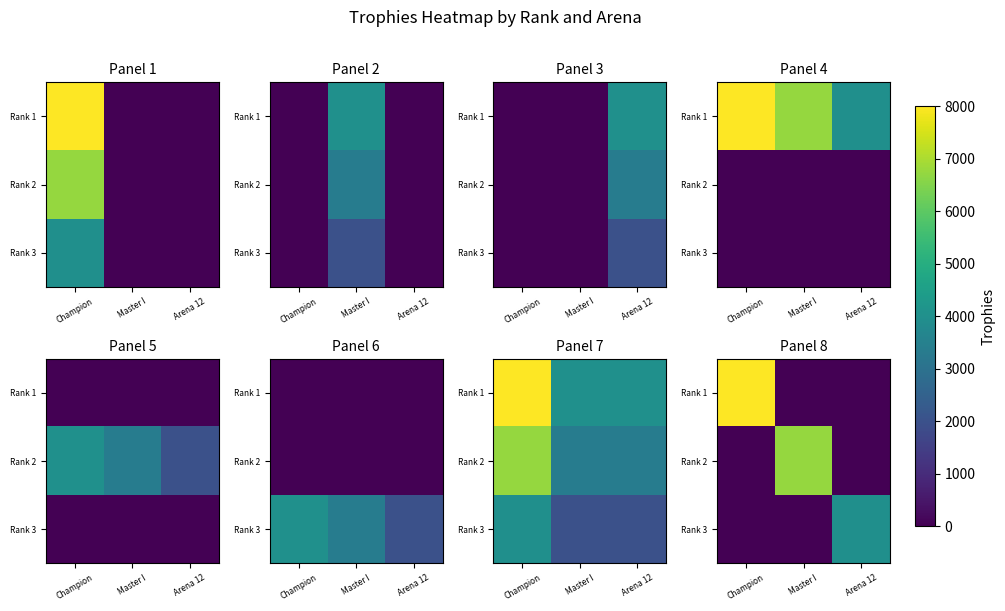

Is it true that Rank 3 equals 0 at Master I?

True